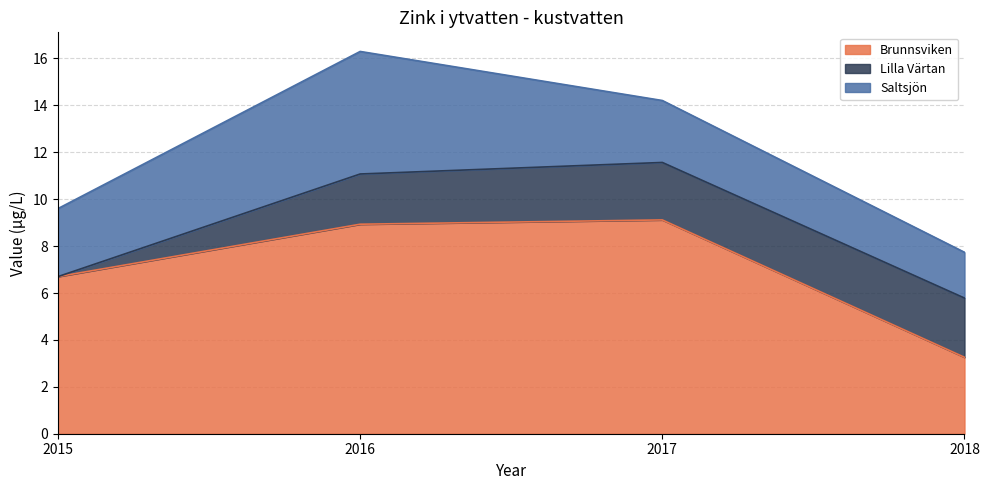

List the series in order of their peak value, lowest first.

Lilla Värtan, Saltsjön, Brunnsviken